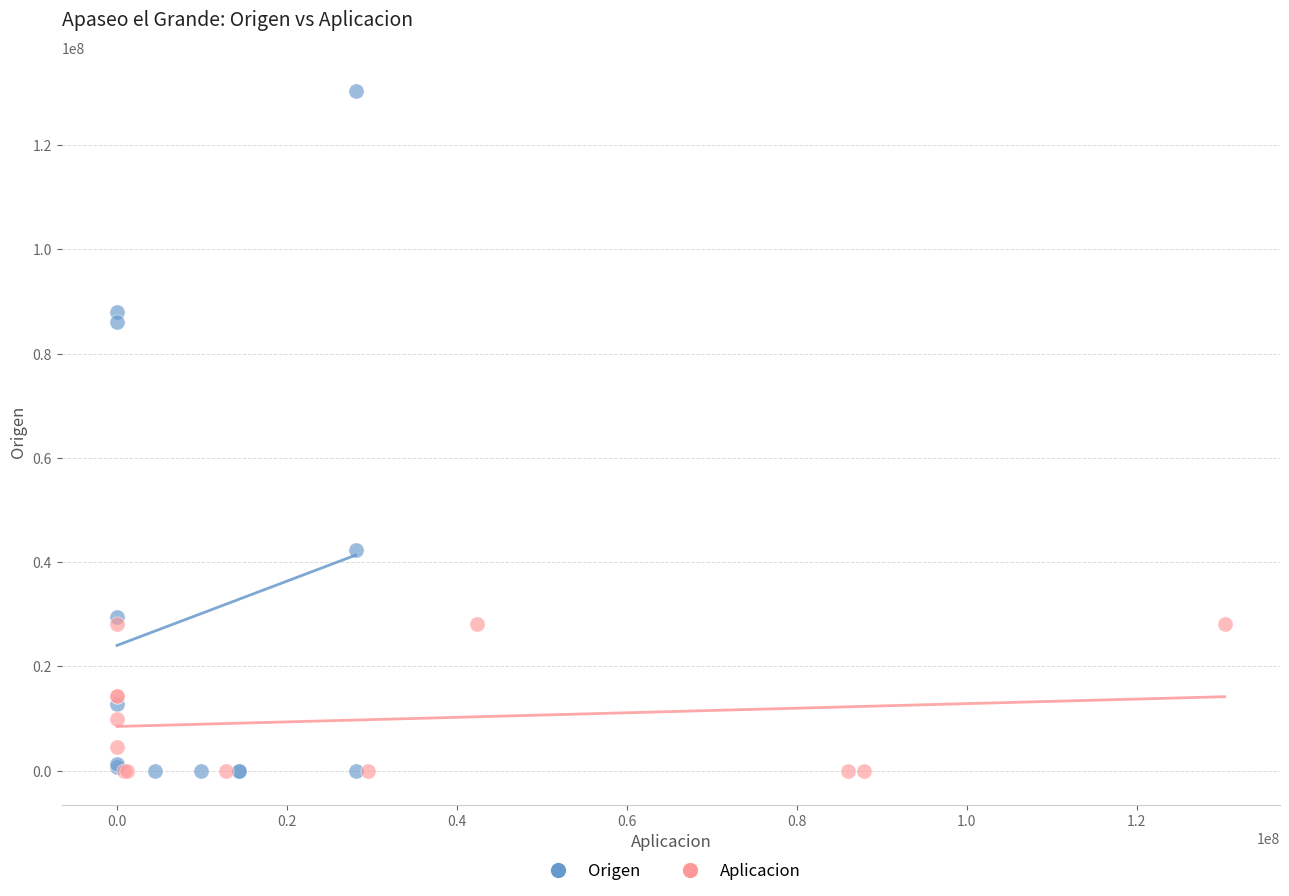

Which series has the largest Y range (max minus min)?

Origen